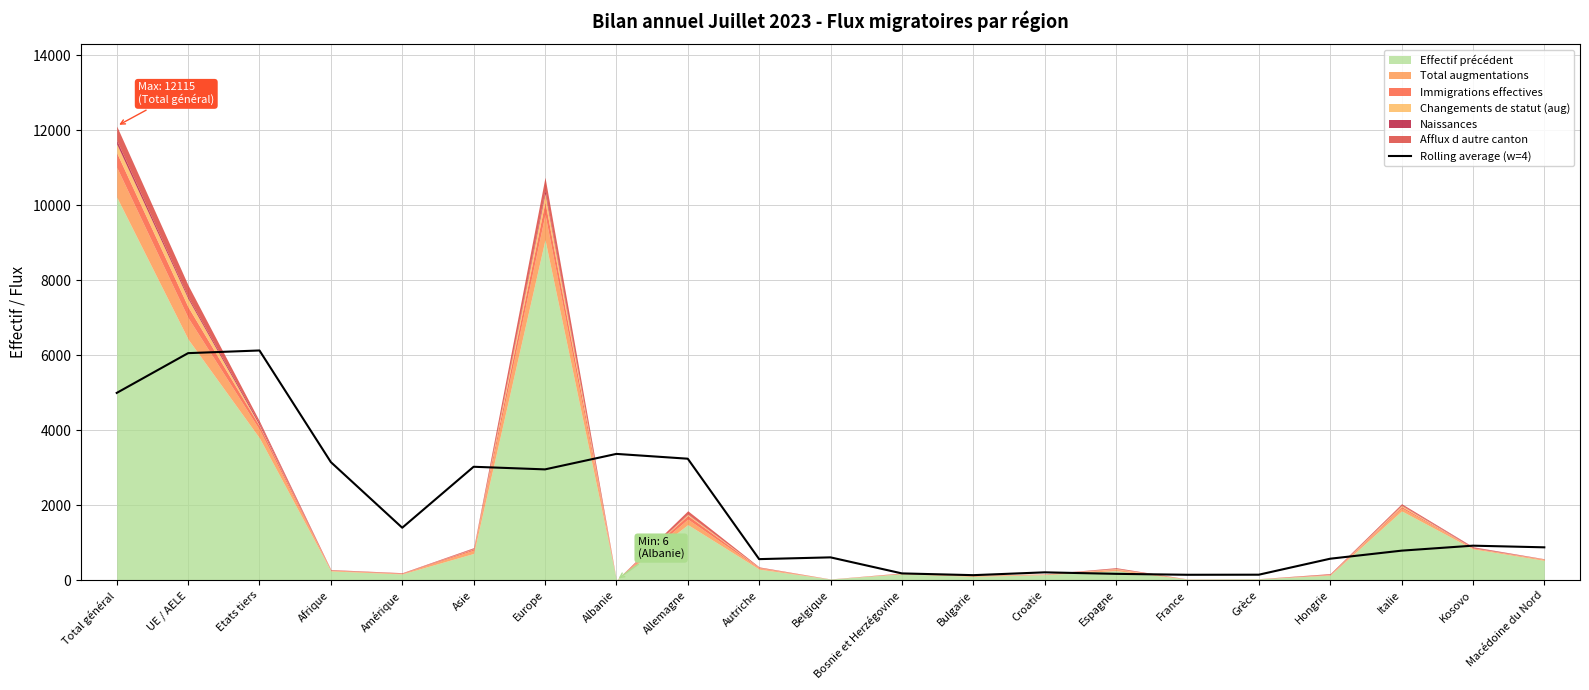

How many categories are shown in the chart?

21